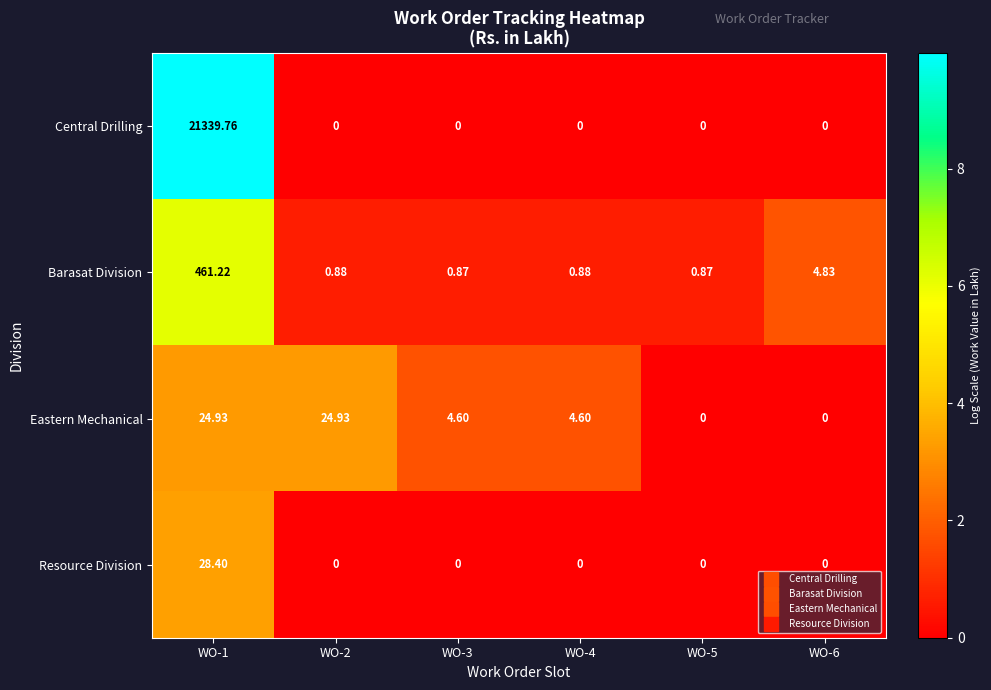

Rank the series at WO-1 from highest to lowest value.

Central Drilling, Barasat Division, Resource Division, Eastern Mechanical